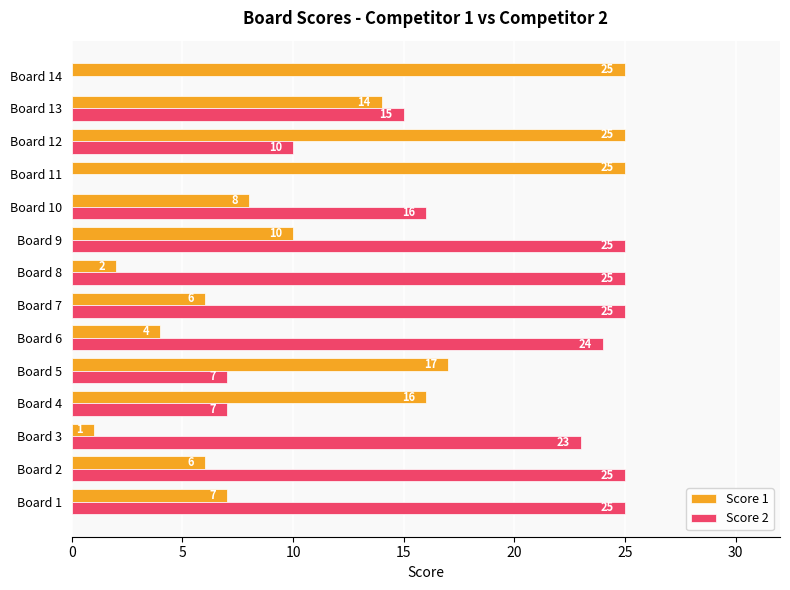

What is the greatest value displayed?

25